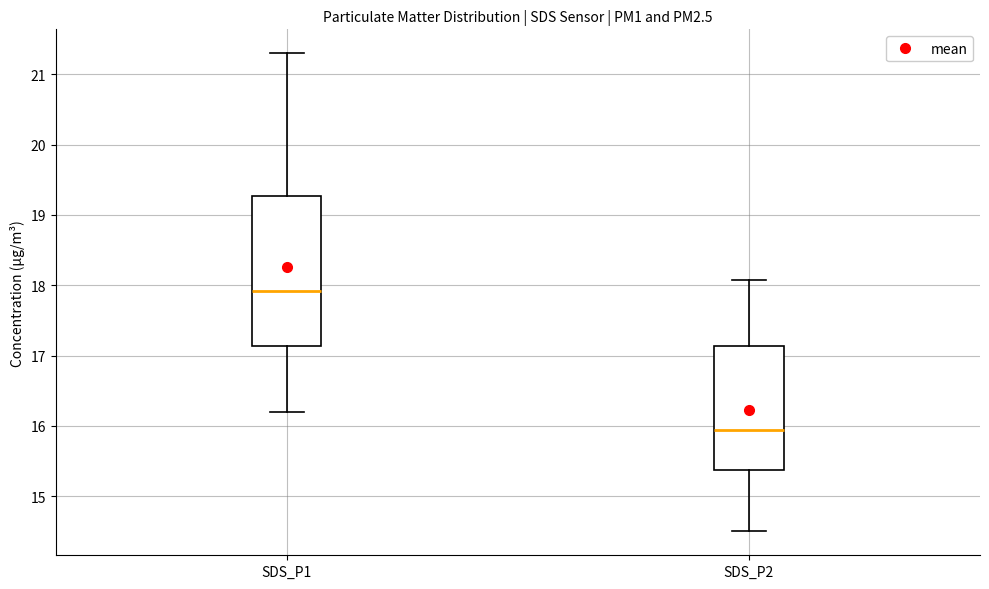

Where is the lower edge of the box for SDS_P1 on the y-axis? The values are not printed on the chart, so give them approximately, as read against the axis.

17.1